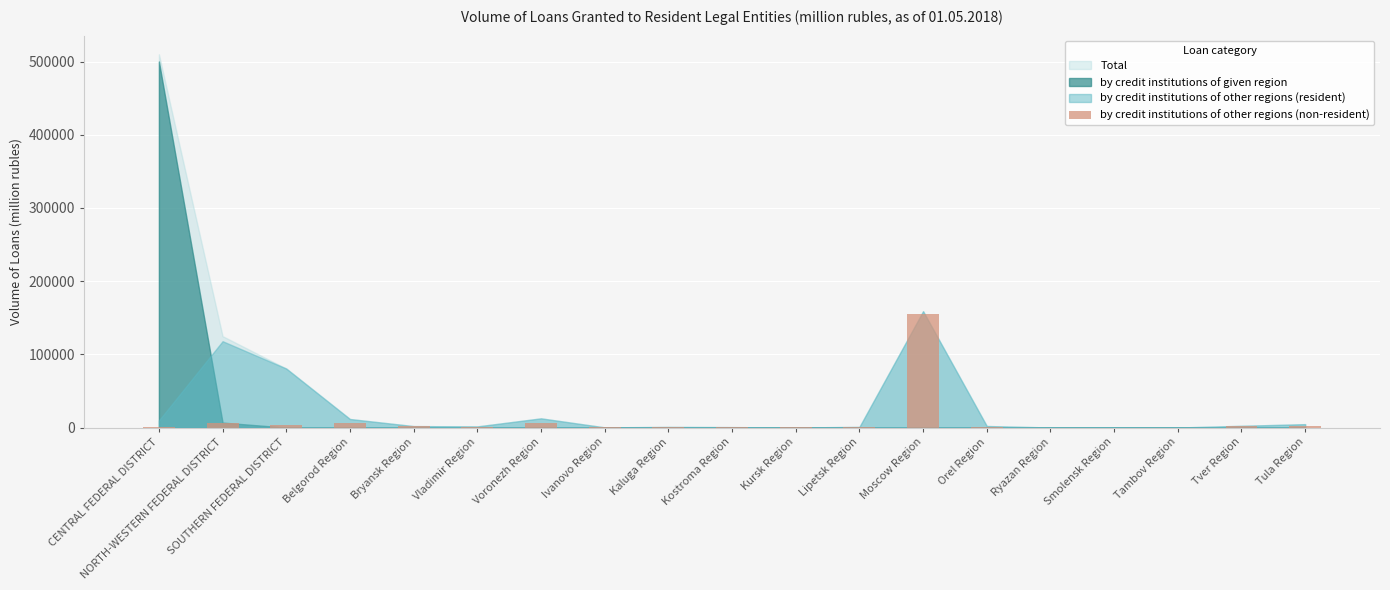

What is the ratio of the value at Orel Region to the value at Kursk Region?

5.8